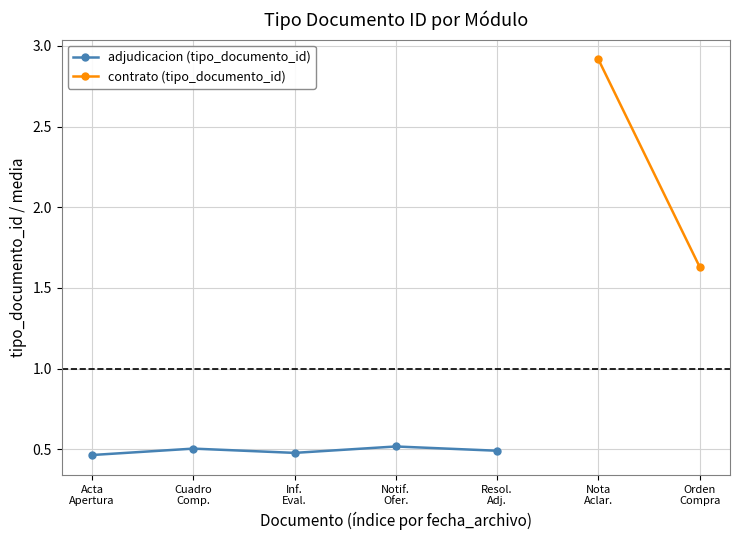

At which category does the chart reach its minimum across all series?

Acta
Apertura